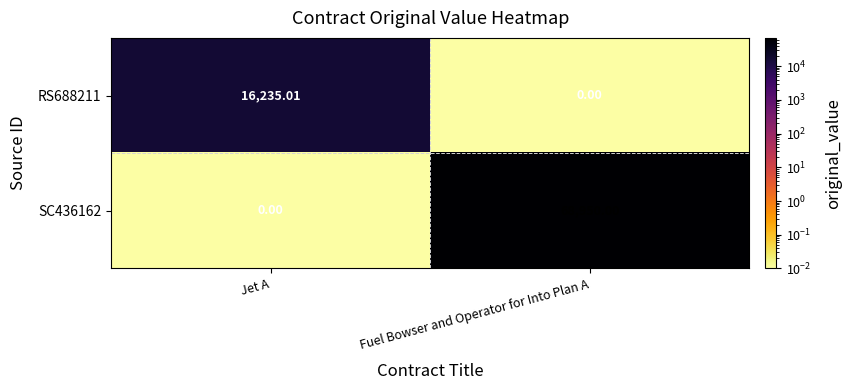

Which label corresponds to the largest value in the chart?

Fuel Bowser and Operator for Into Plan A